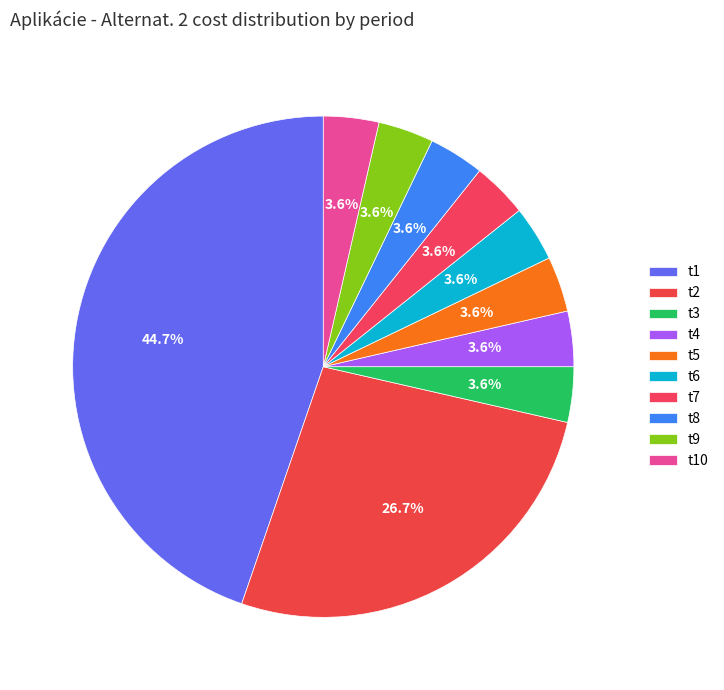

What is the ratio of the value at t2 to the value at t8?

7.5